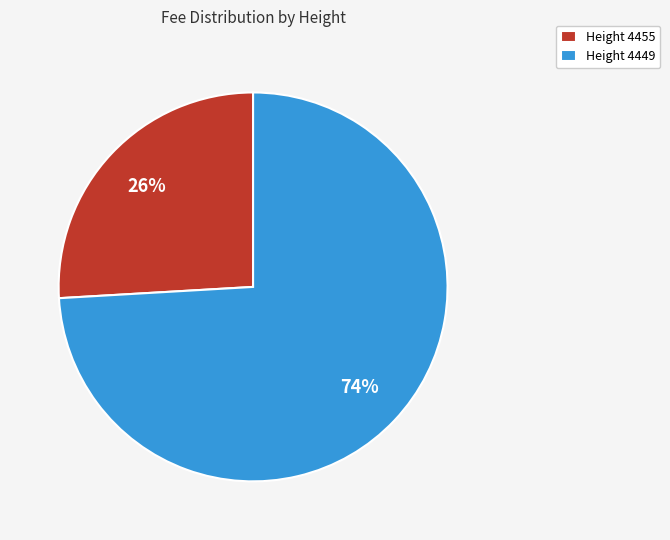

Which slice represents more than half of the pie?

Height 4449